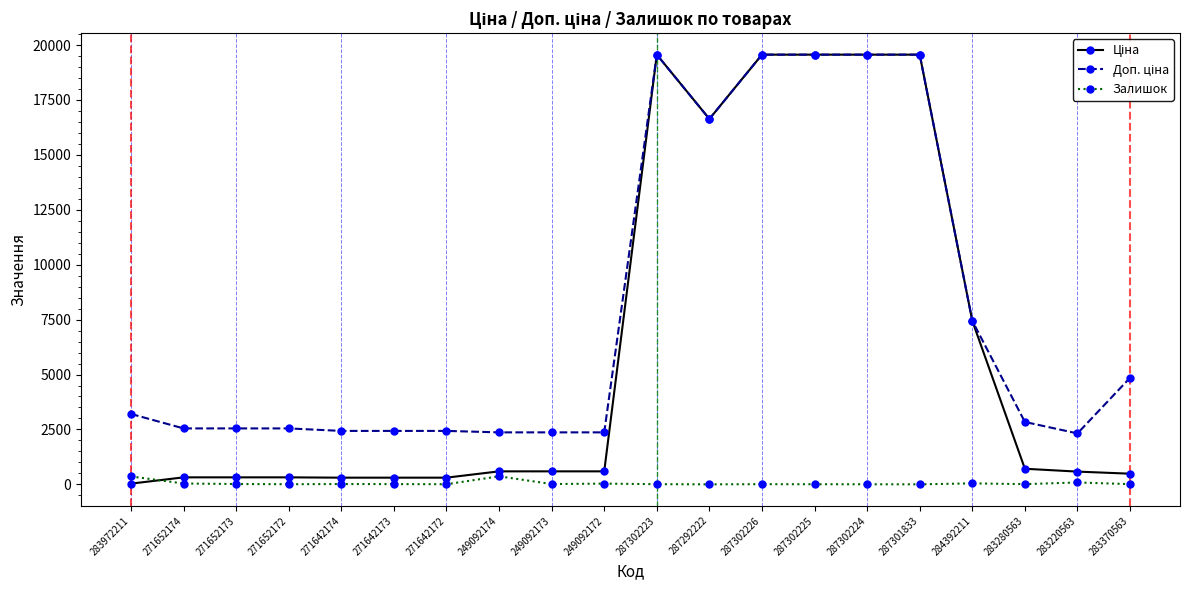

Is it true that Залишок equals 14.0 at 249092173?

True